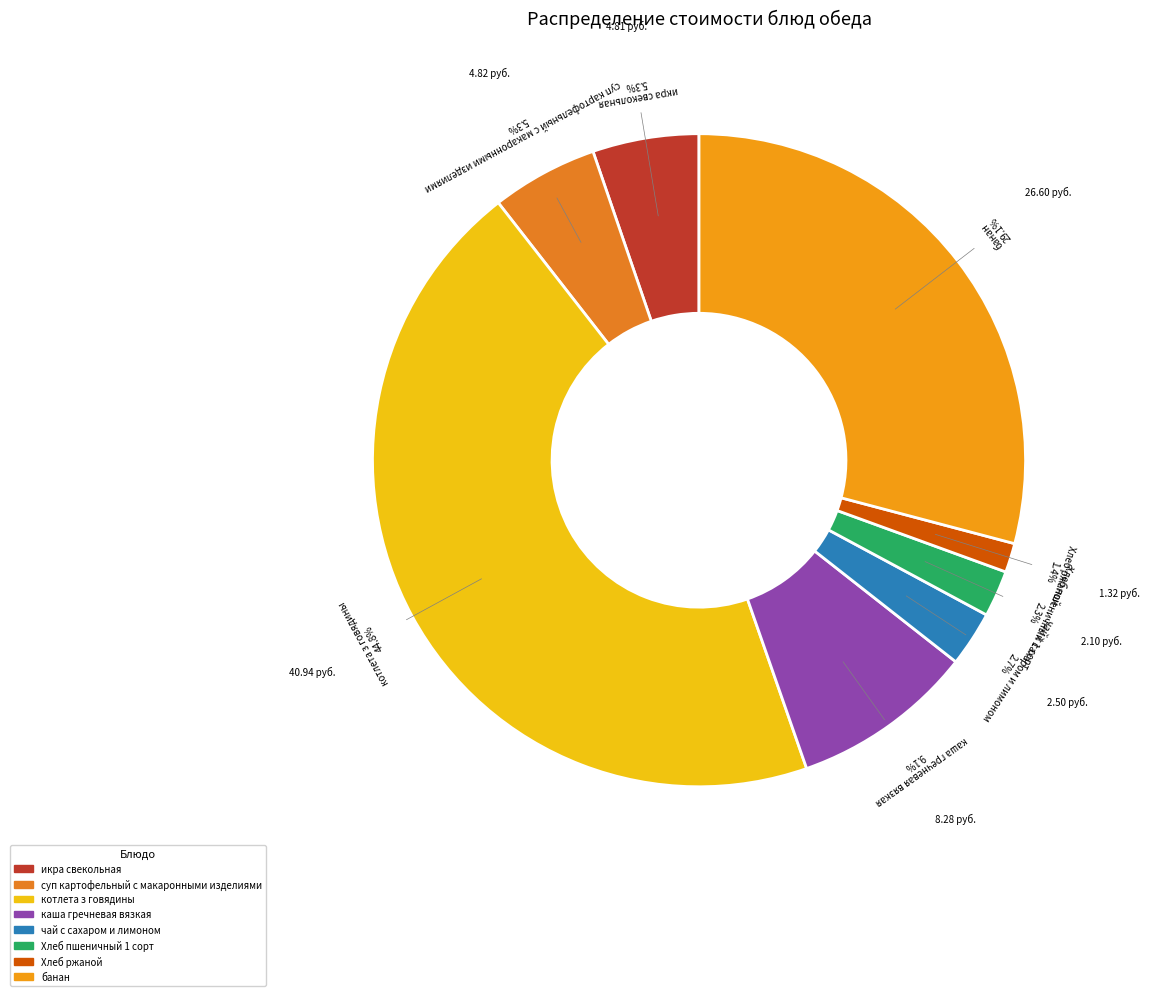

Between суп картофельный с макаронными изделиями and чай с сахаром и лимоном, which is larger?

суп картофельный с макаронными изделиями